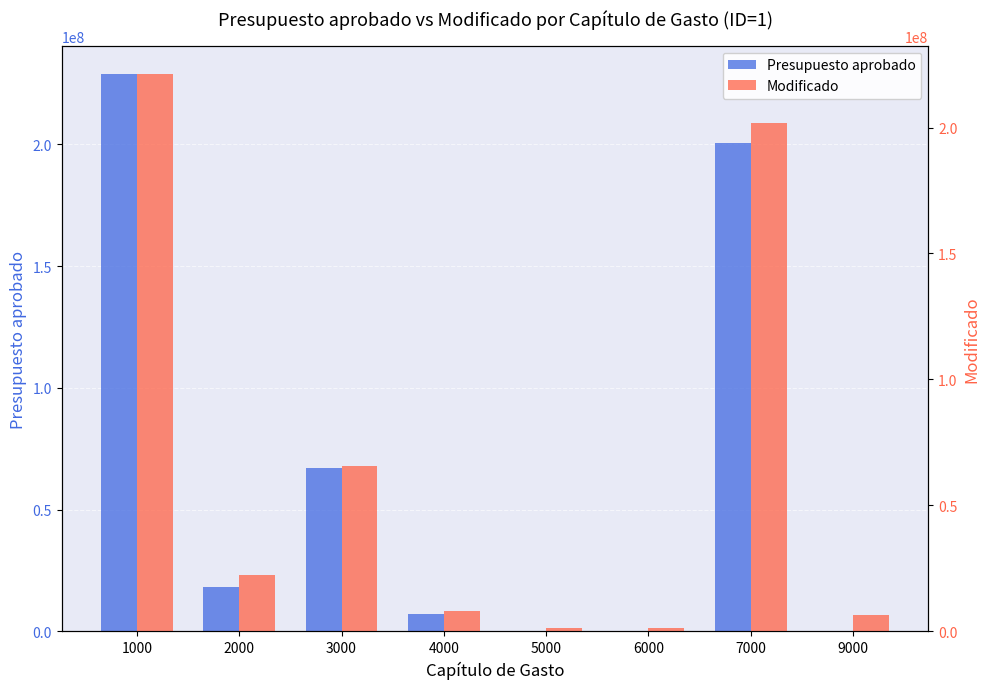

Does the chart contain any negative values?

No